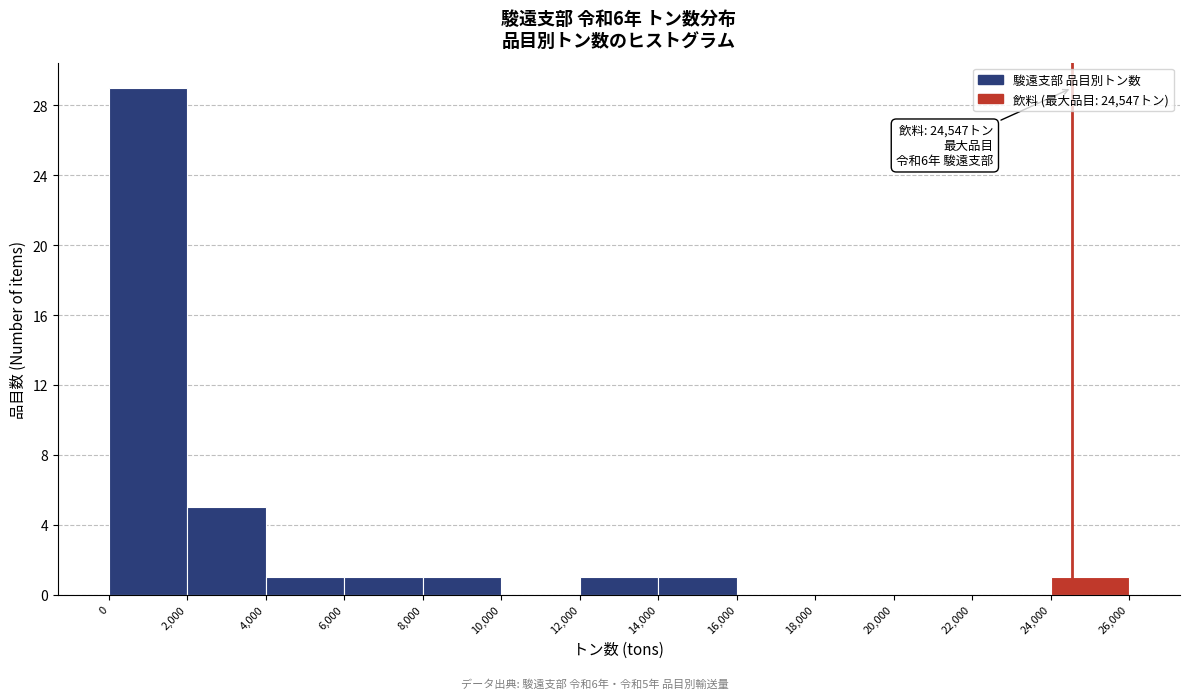

Which range on the x-axis has the tallest bar?

0 to 2,000